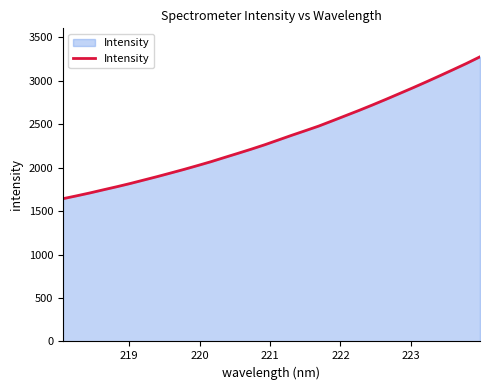

What is the difference between the maximum and minimum values?

1633.7